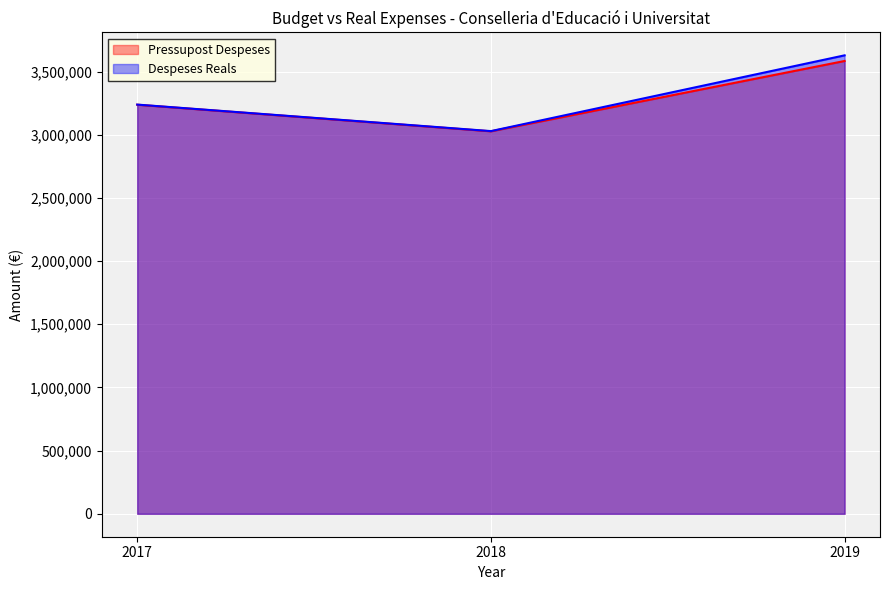

How many data points in Despeses Reals are above 3238945?

1